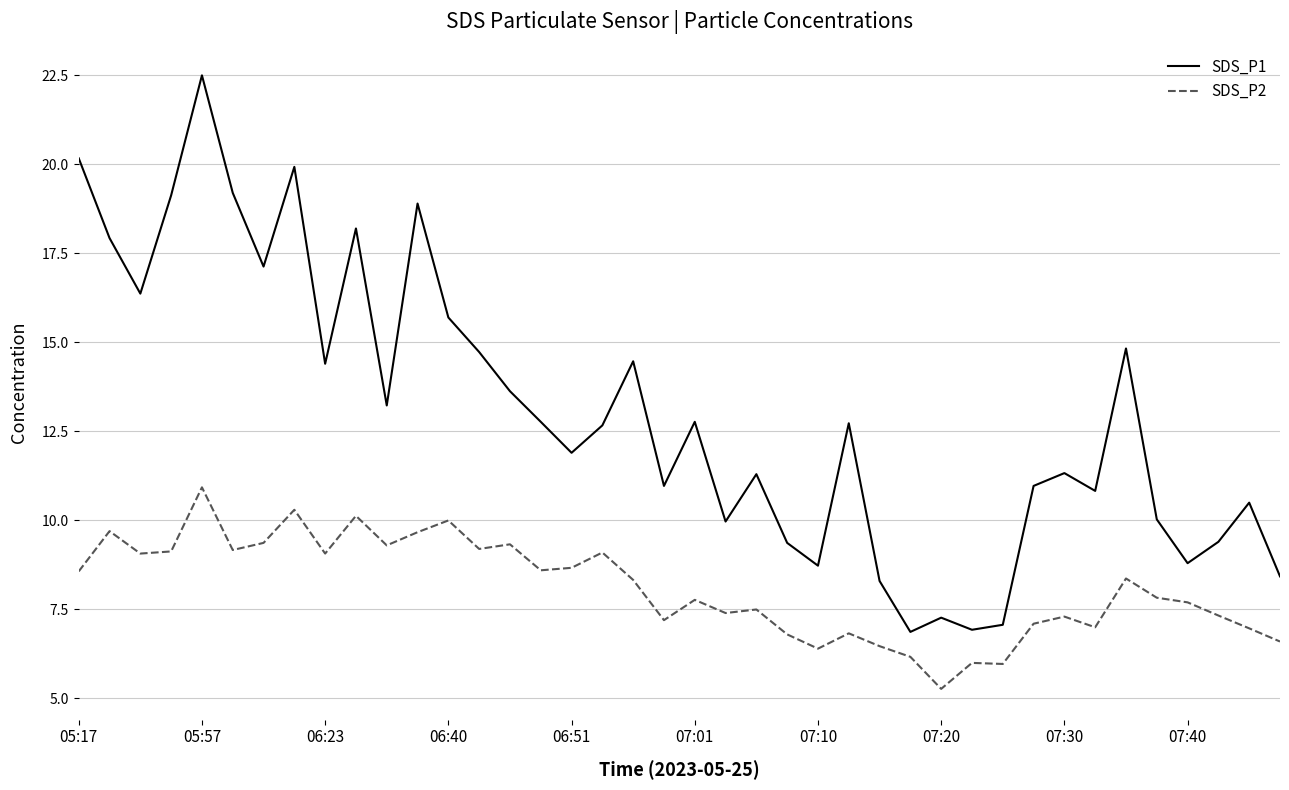

List the series in order of their peak value, lowest first.

SDS_P2, SDS_P1